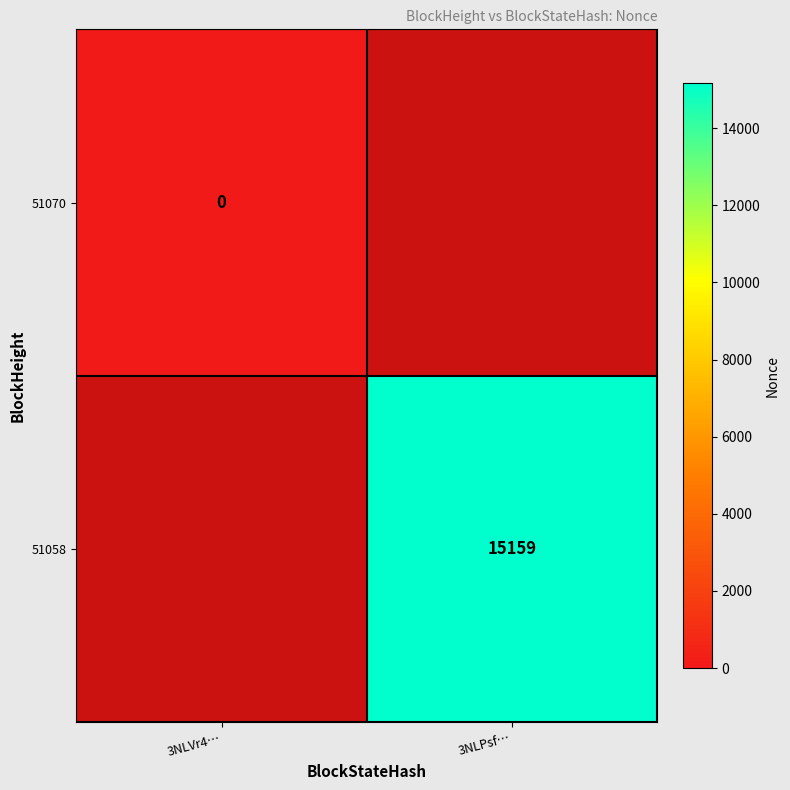

Is it true that 51058 equals 15159 at 3NLPsf…?

True